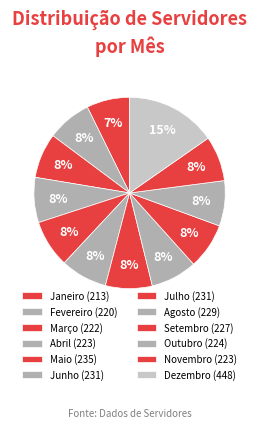

The Fevereiro slice represents 16% of the pie. True or false?

False